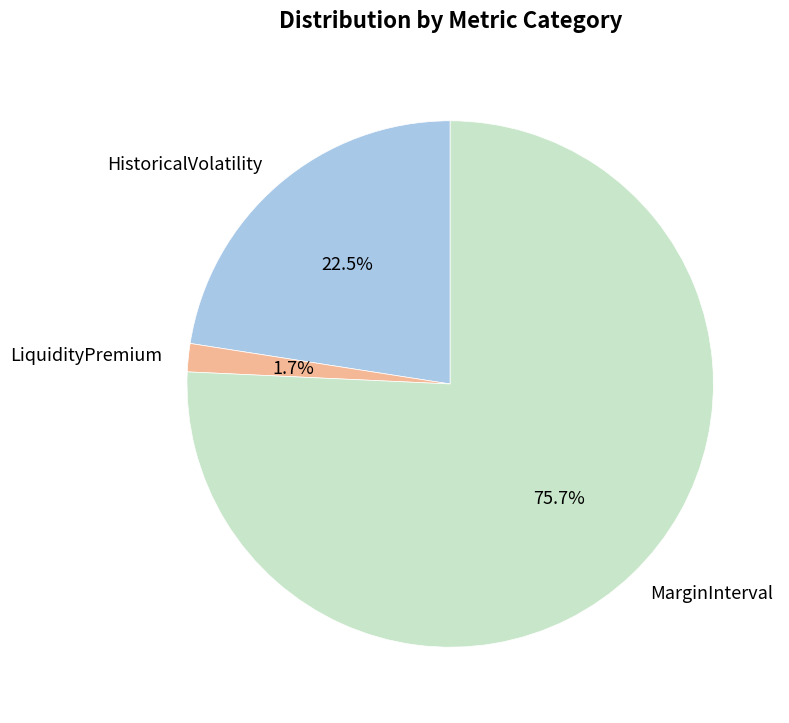

Rank the categories by value from highest to lowest.

MarginInterval, HistoricalVolatility, LiquidityPremium